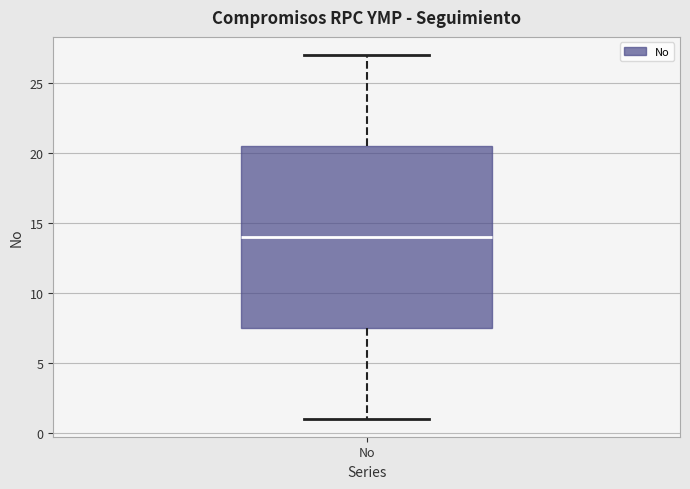

Transcribe this box plot: give where the median line is, the range the box spans, and where the two whiskers end, as read against the y-axis. The values are not printed on the chart, so give them approximately, as read against the axis.

median 14.0, box 7.5 to 20.5, whiskers 1.0 to 27.0